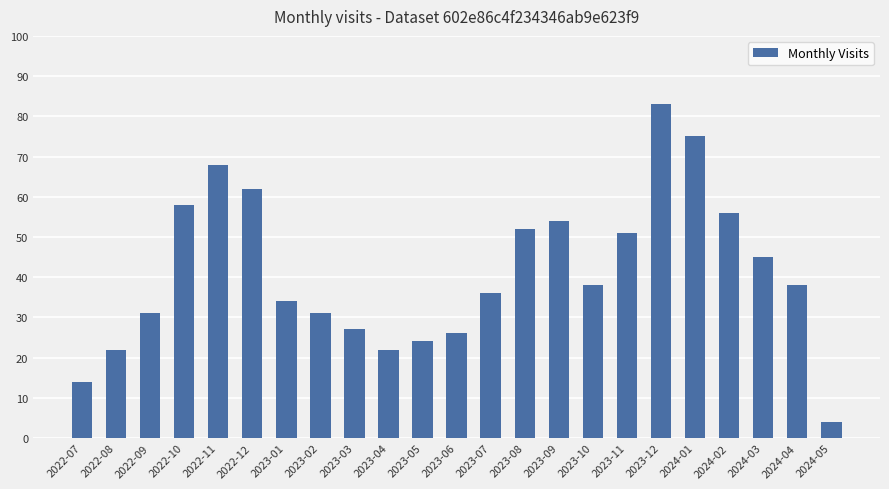

What is the label of the 4th bar from the right?

2024-02